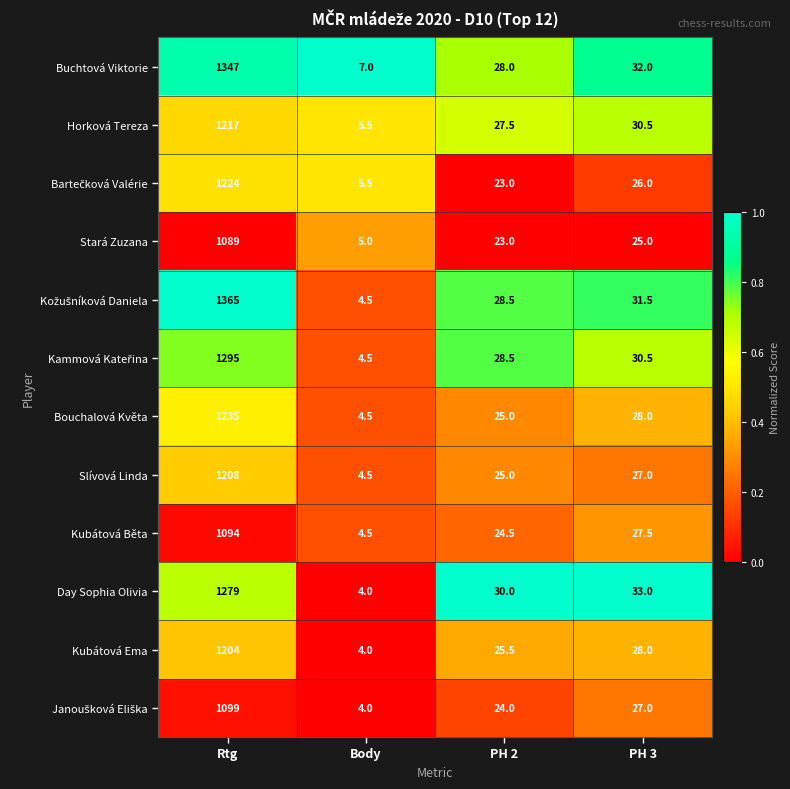

Count the number of categories in the chart.

4